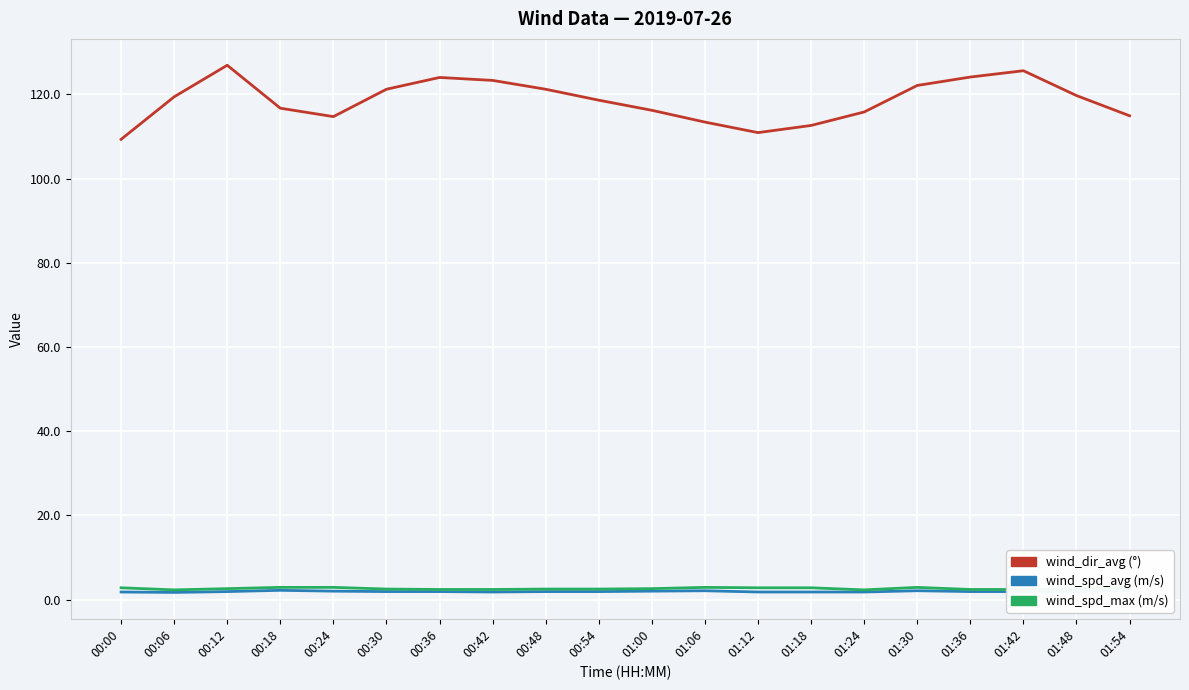

What is the sum of the wind_spd_avg values at 00:48 and 01:30?

4.0